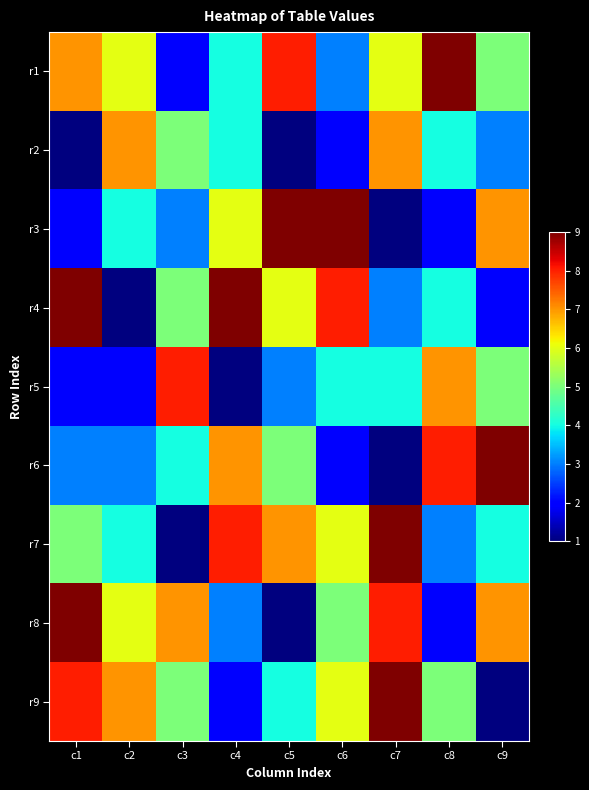

What is the total value across all series at c9?

43